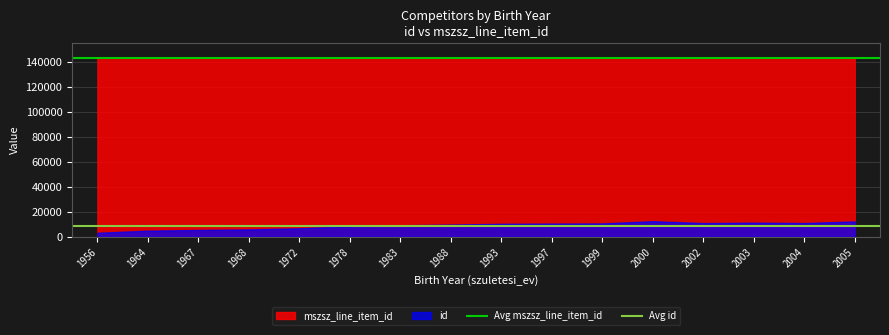

What is the minimum value shown in the chart?

3266